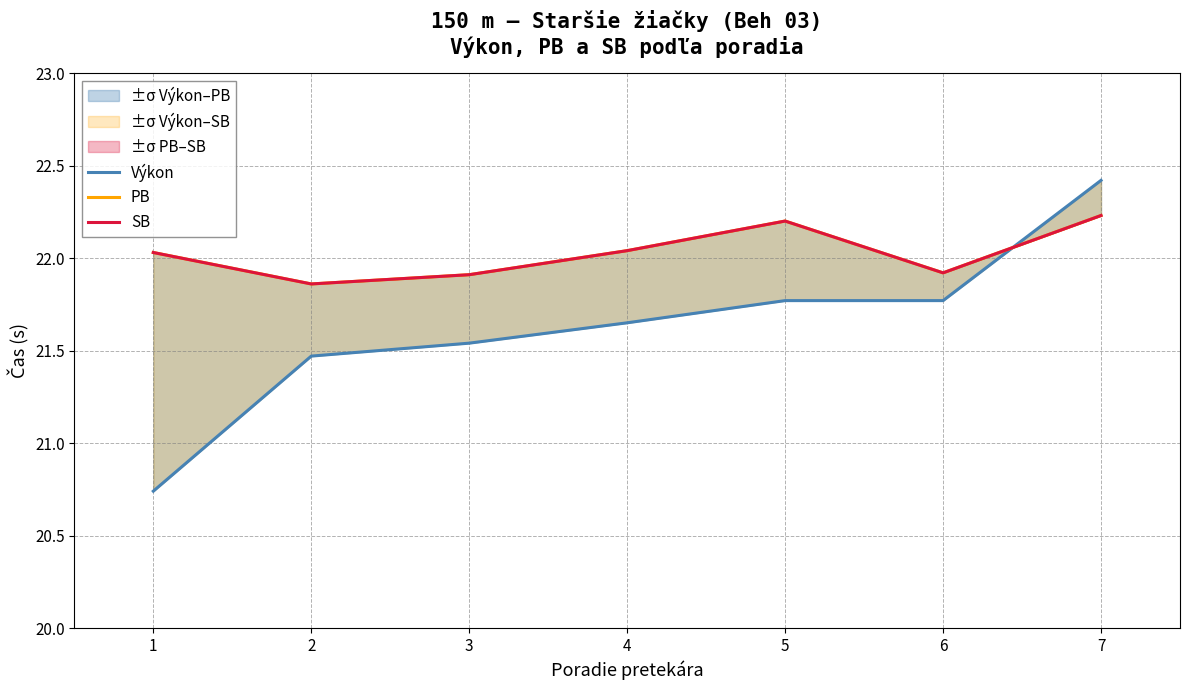

What is the maximum value shown in the chart?

22.4